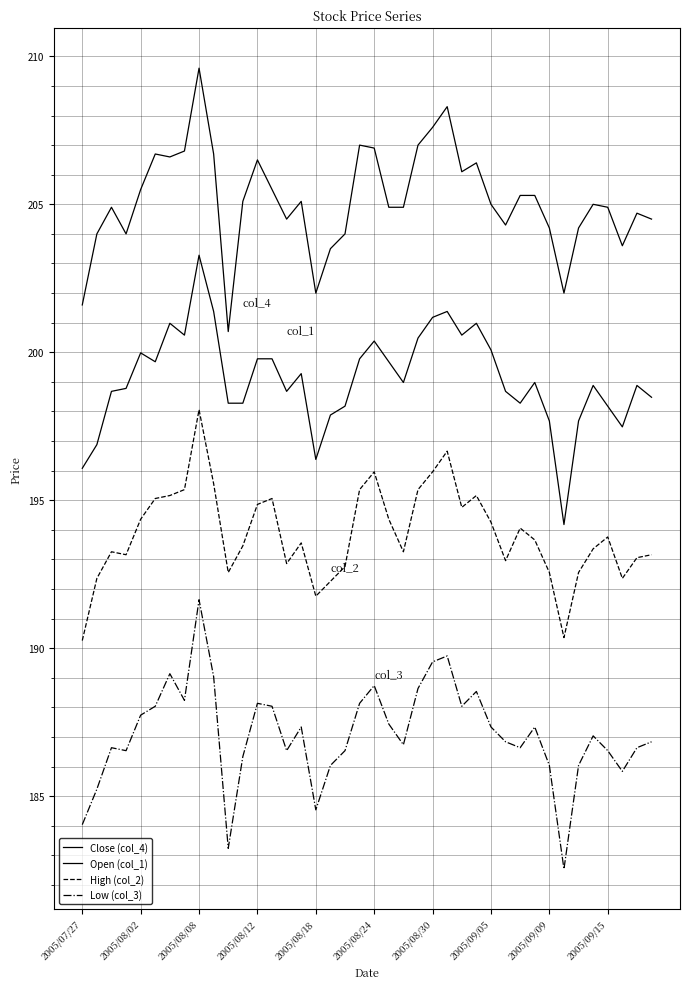

How many lines are shown in the chart?

4